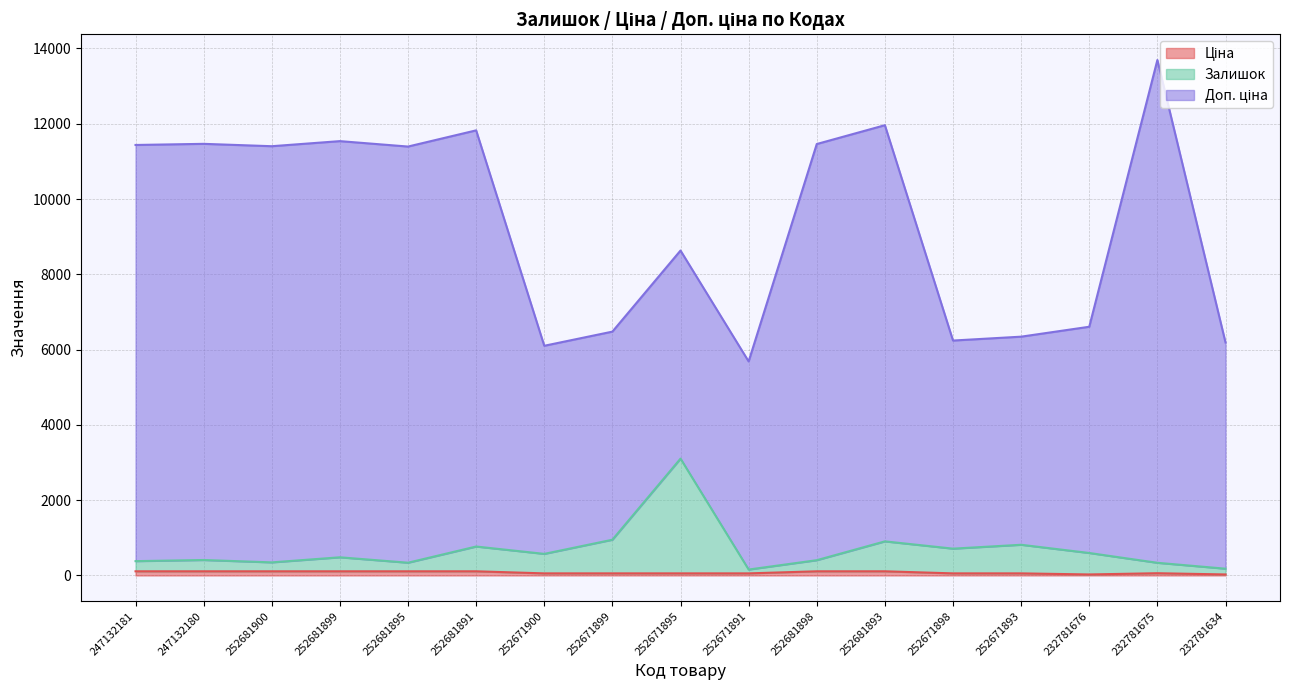

What value does the Ціна series have at 252671899?

55.3